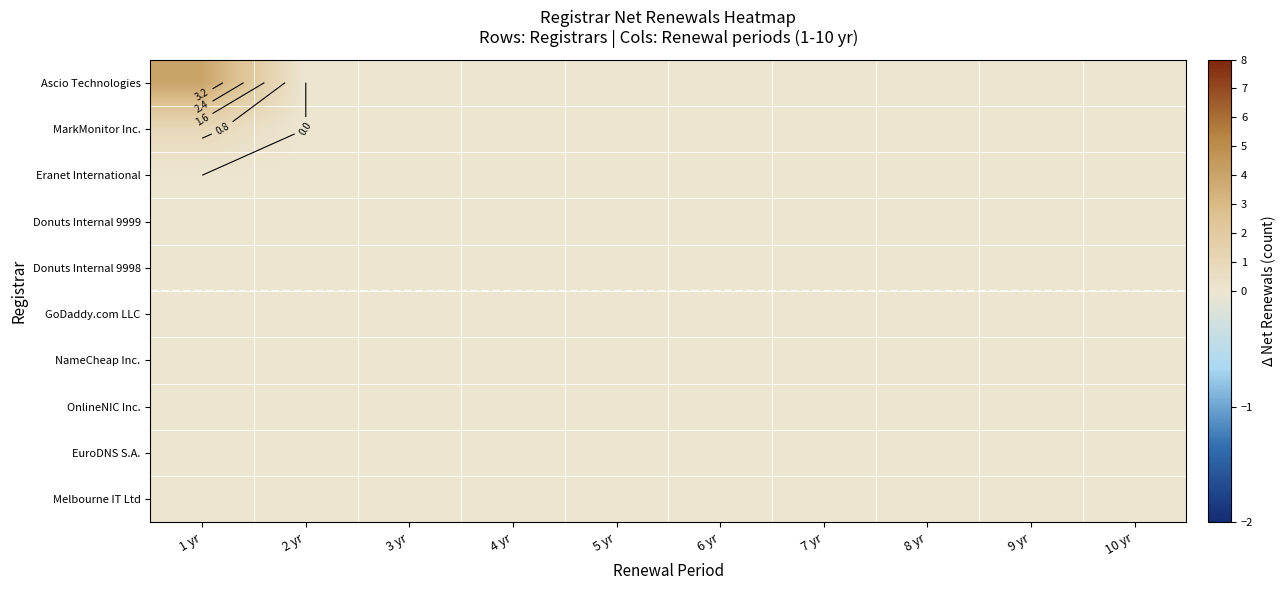

At how many categories does at least one series exceed 1?

1